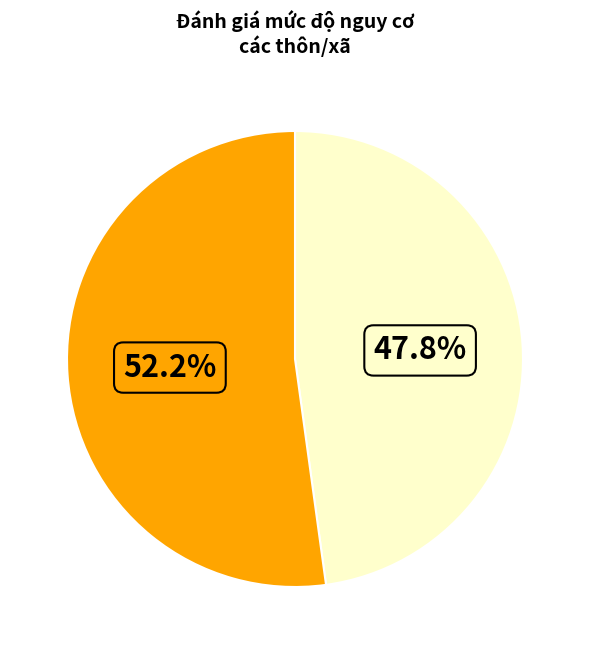

Is there a majority slice in this chart?

Yes